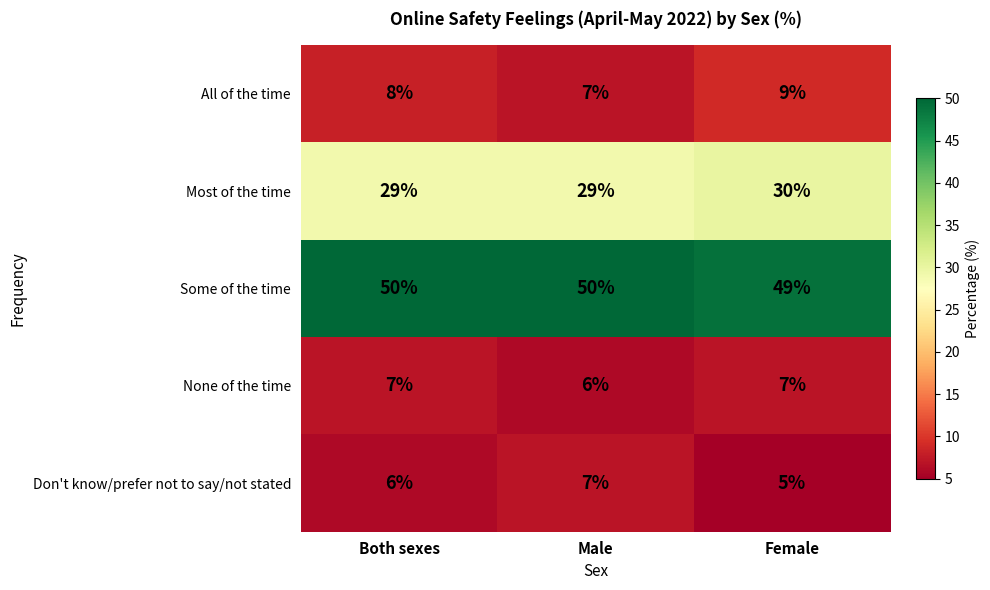

Reading right to left, transcribe all the data shown in this chart.

All of the time: Female=9	Male=7	Both sexes=8
Most of the time: Female=30	Male=29	Both sexes=29
Some of the time: Female=49	Male=50	Both sexes=50
None of the time: Female=7	Male=6	Both sexes=7
Don't know/prefer not to say/not stated: Female=5	Male=7	Both sexes=6